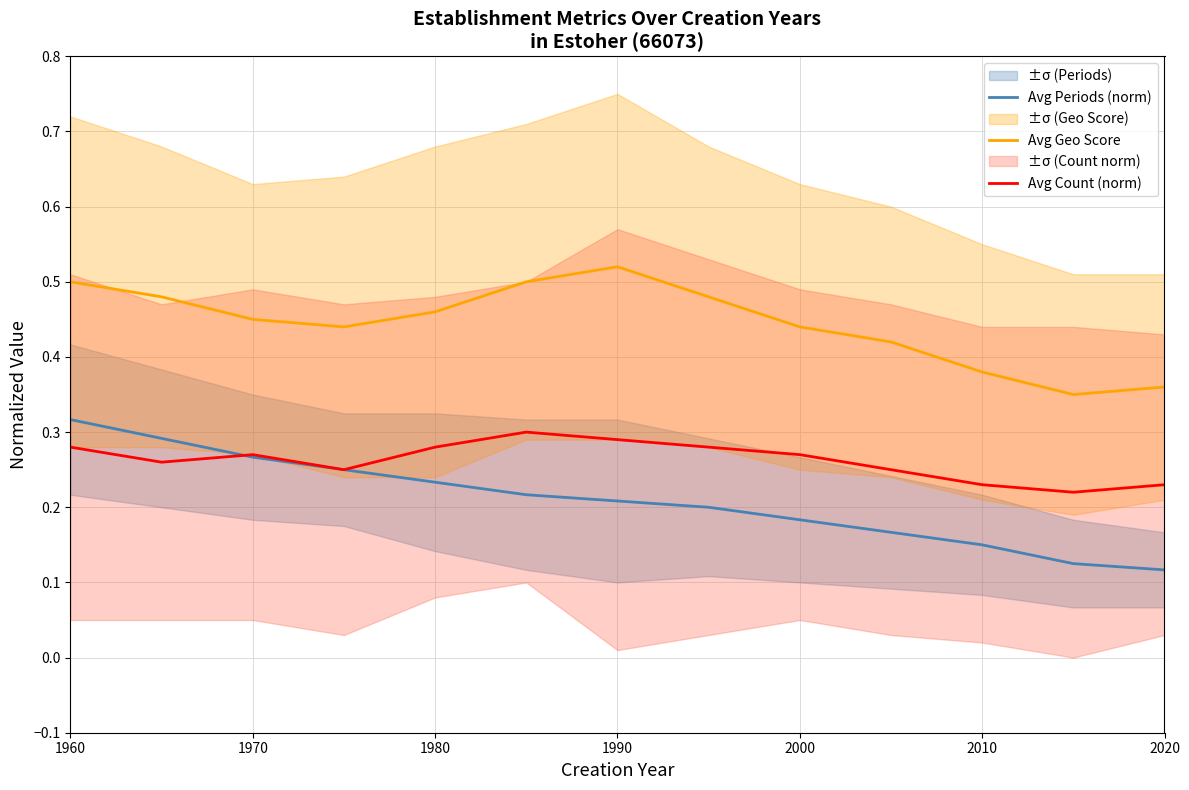

What is the difference between the maximum and minimum values in the Avg Count (norm) series?

0.1